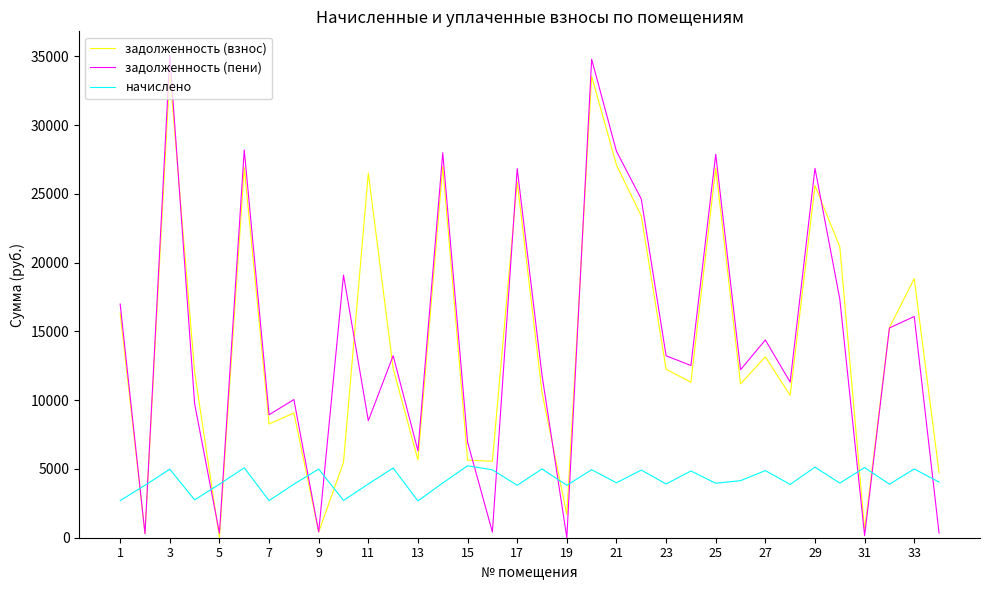

Which series has the largest range (max minus min)?

задолженность (пени)